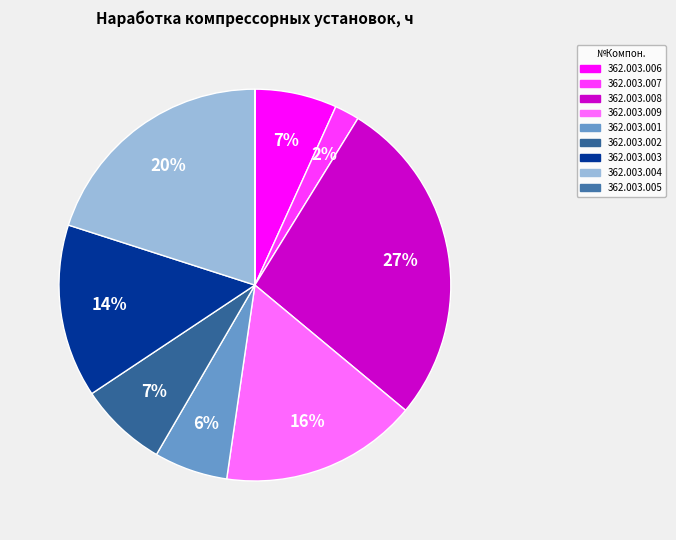

Which category has the smallest portion of the pie?

362.003.005